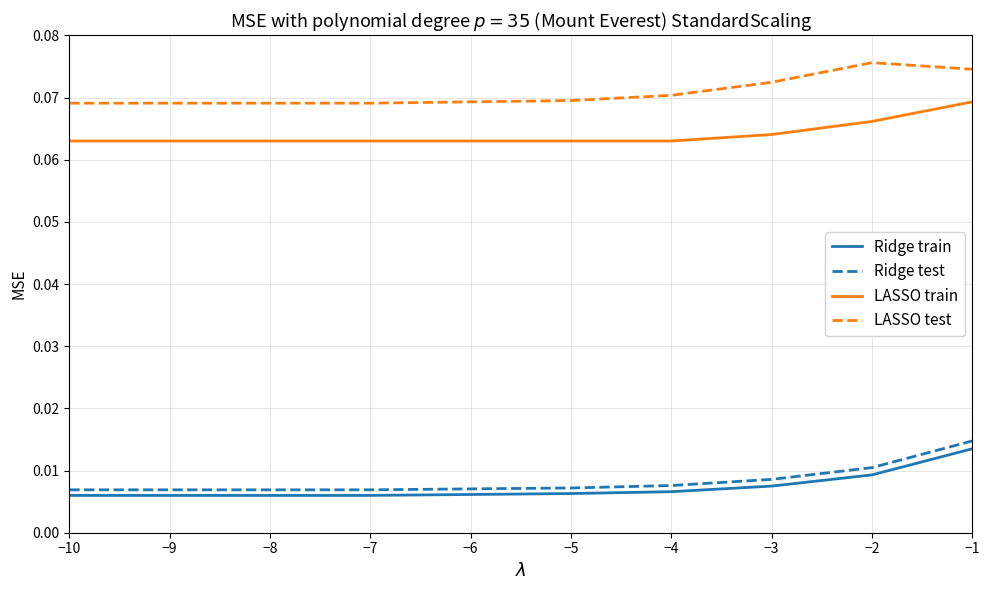

Is the value of LASSO test at −8 greater than the value of Ridge train at −6?

Yes